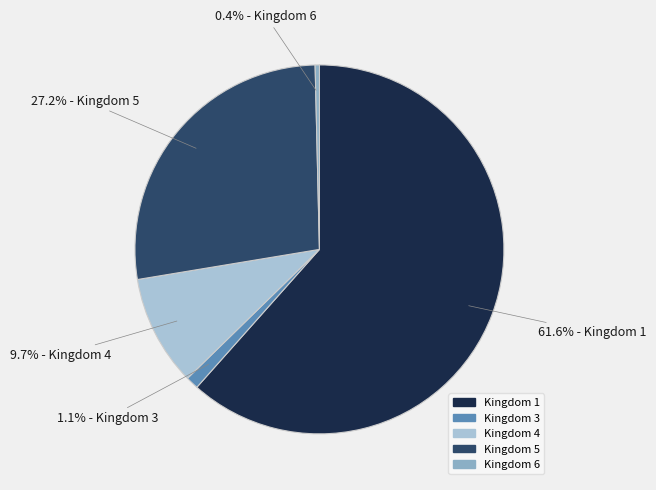

Between Kingdom 5 and Kingdom 6, which is larger?

Kingdom 5